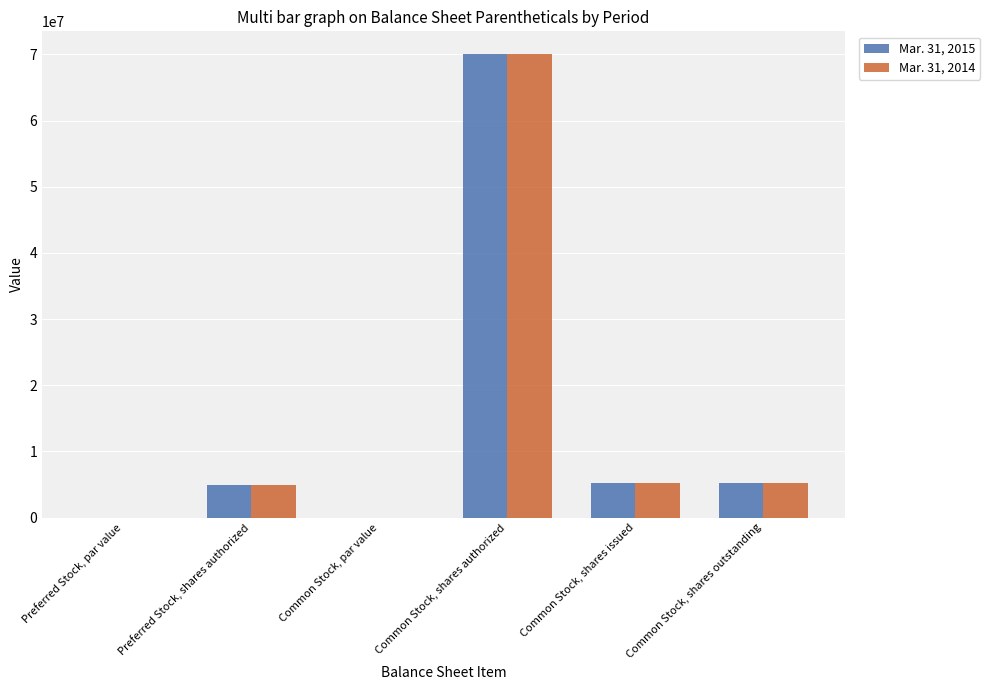

At which category is the sum across all series the highest?

Common Stock, shares authorized